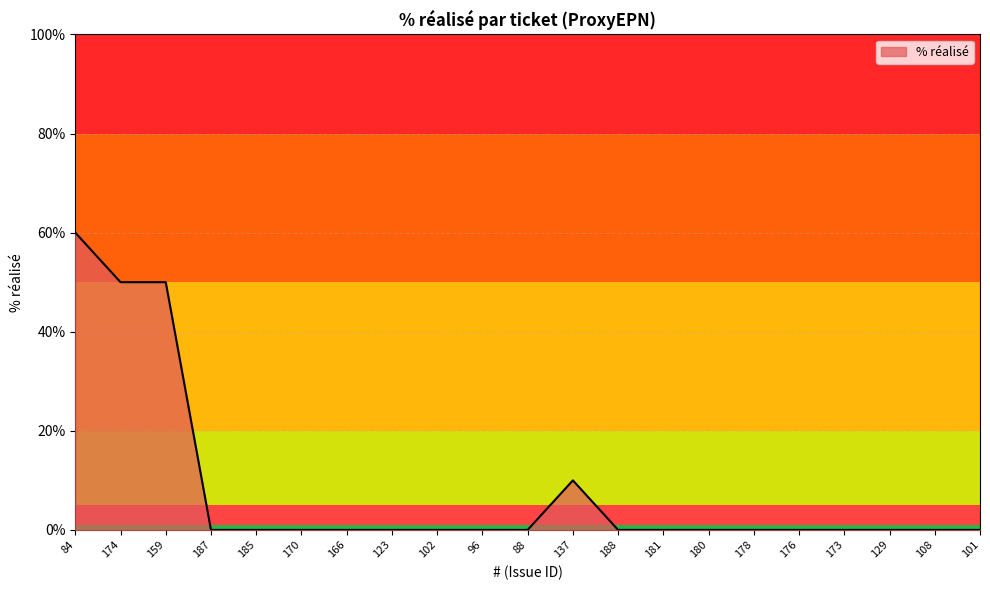

Reading left to right, what are all the values shown in this chart?

84=60	174=50	159=50	187=0	185=0	170=0	166=0	123=0	102=0	96=0	88=0	137=10	188=0	181=0	180=0	178=0	176=0	173=0	129=0	108=0	101=0